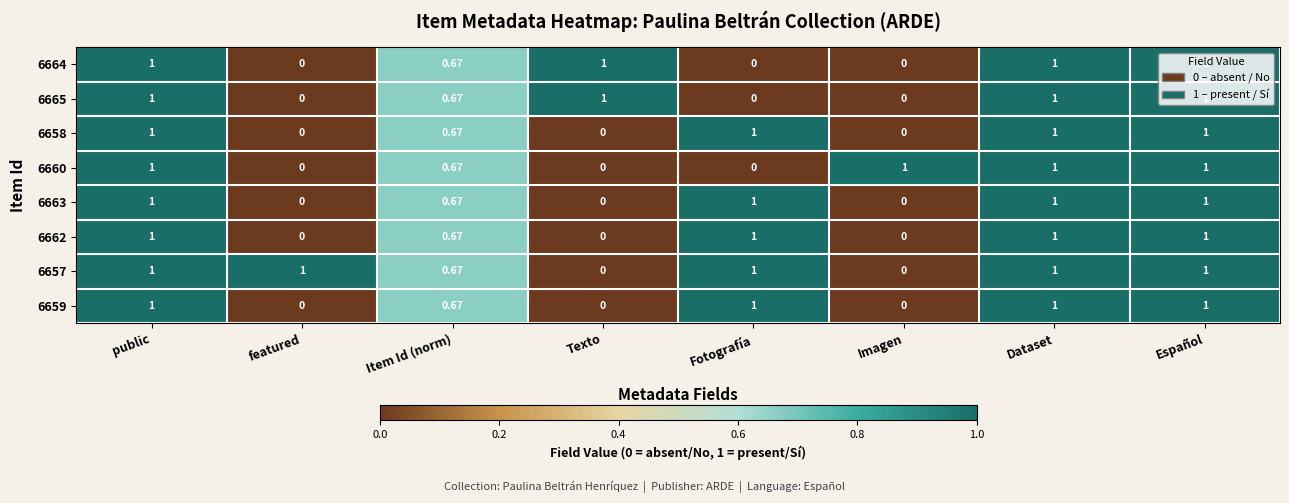

Is the value of 6662 at Español greater than the value of 6663 at Texto?

Yes